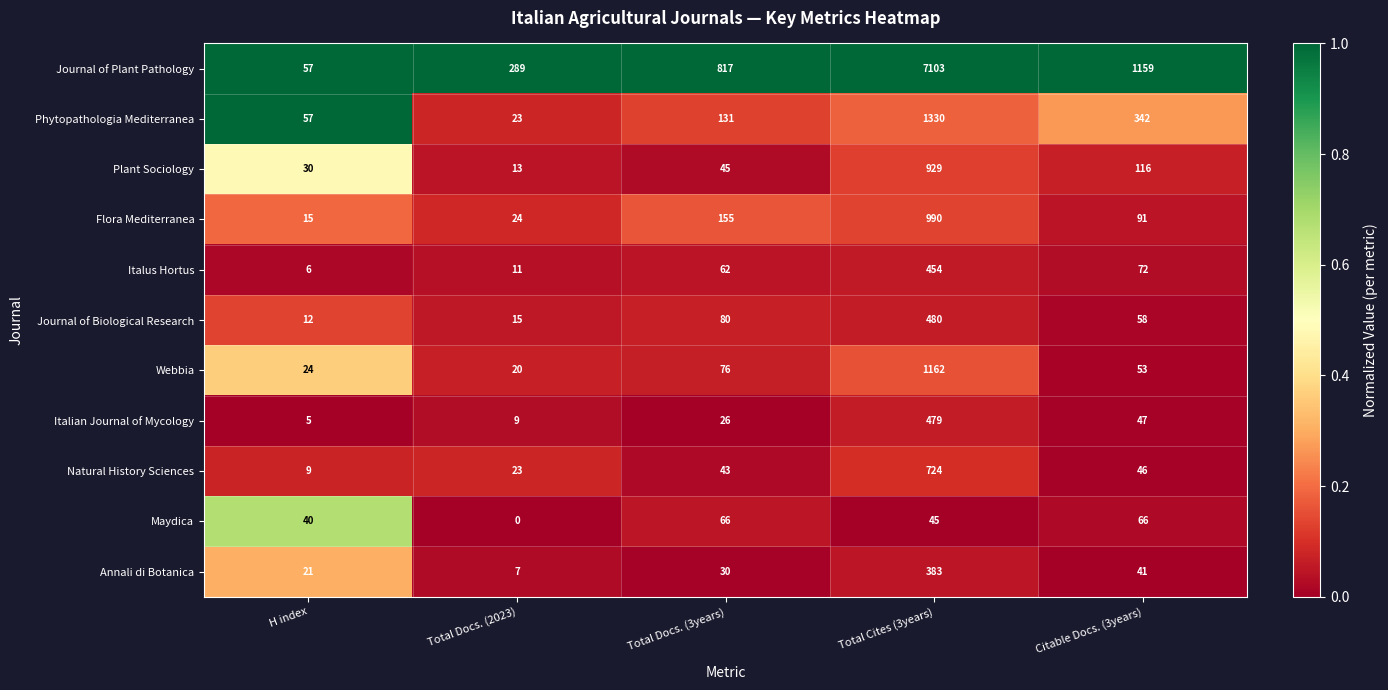

True or false: Flora Mediterranea has a value of 45 at Citable Docs. (3years).

False